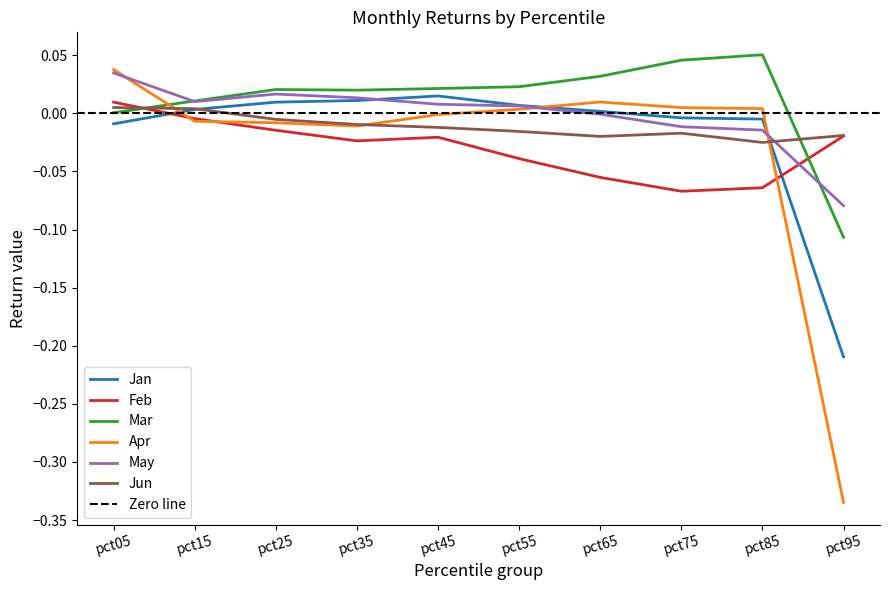

Which label corresponds to the largest value in the chart?

pct85